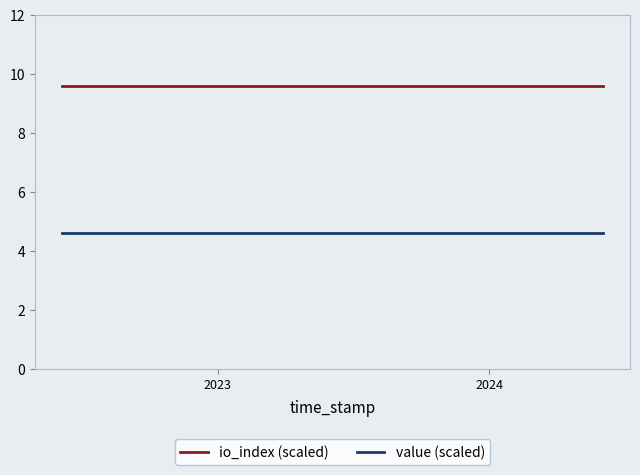

List the series in order of their peak value, highest first.

io_index (scaled), value (scaled)